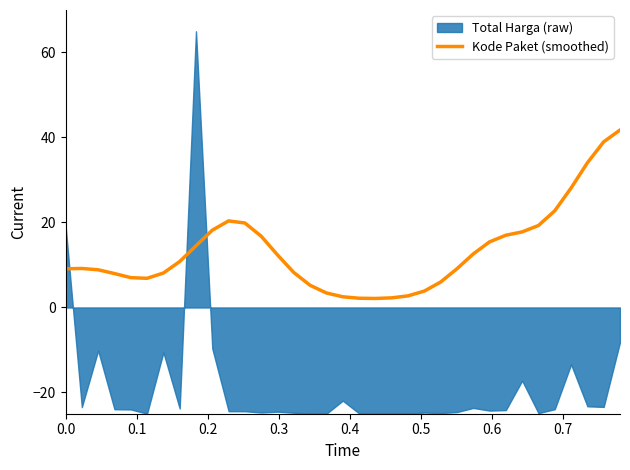

What is the lowest value of the Kode Paket (smoothed) series?

2.1